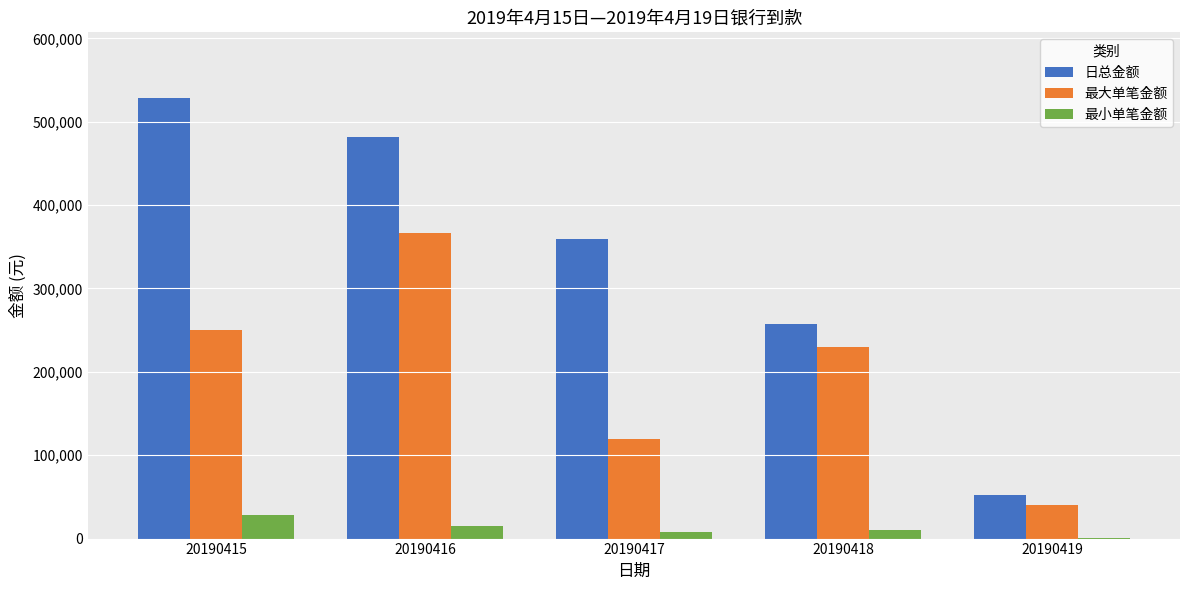

Are the bars horizontal?

No